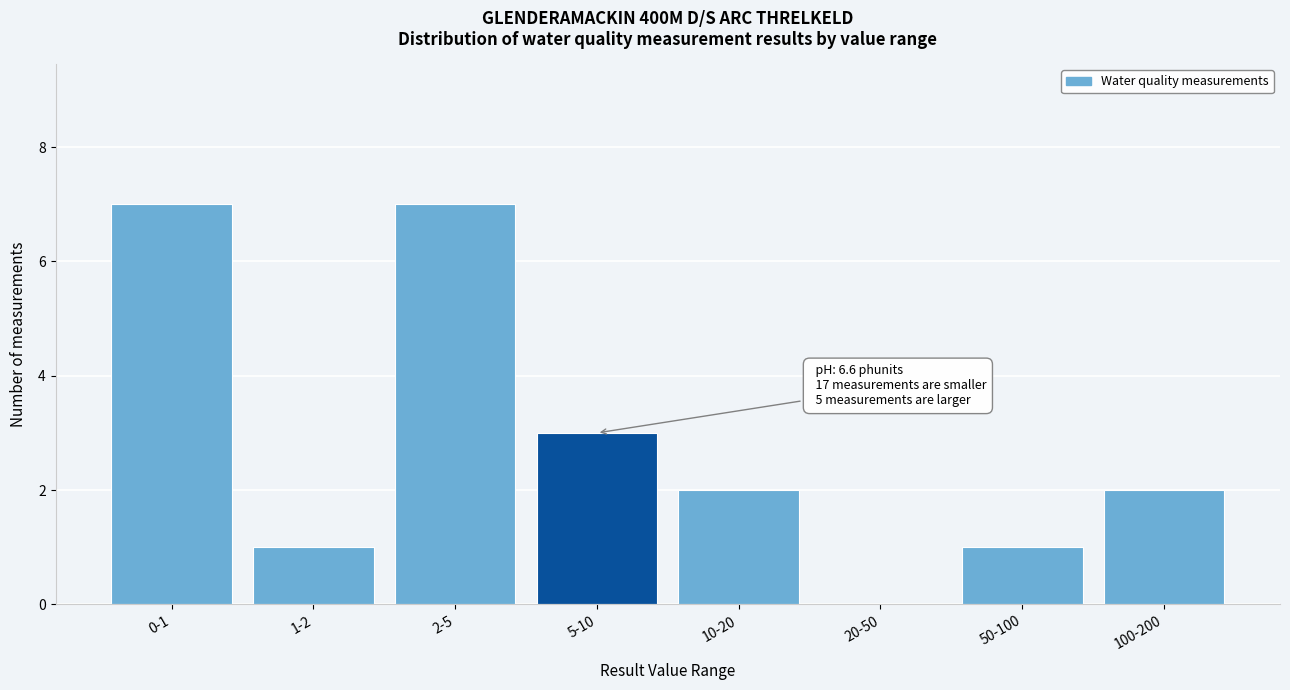

Reading right to left, what are all the values shown in this chart?

100-200=2	50-100=1	20-50=0	10-20=2	5-10=3	2-5=7	1-2=1	0-1=7